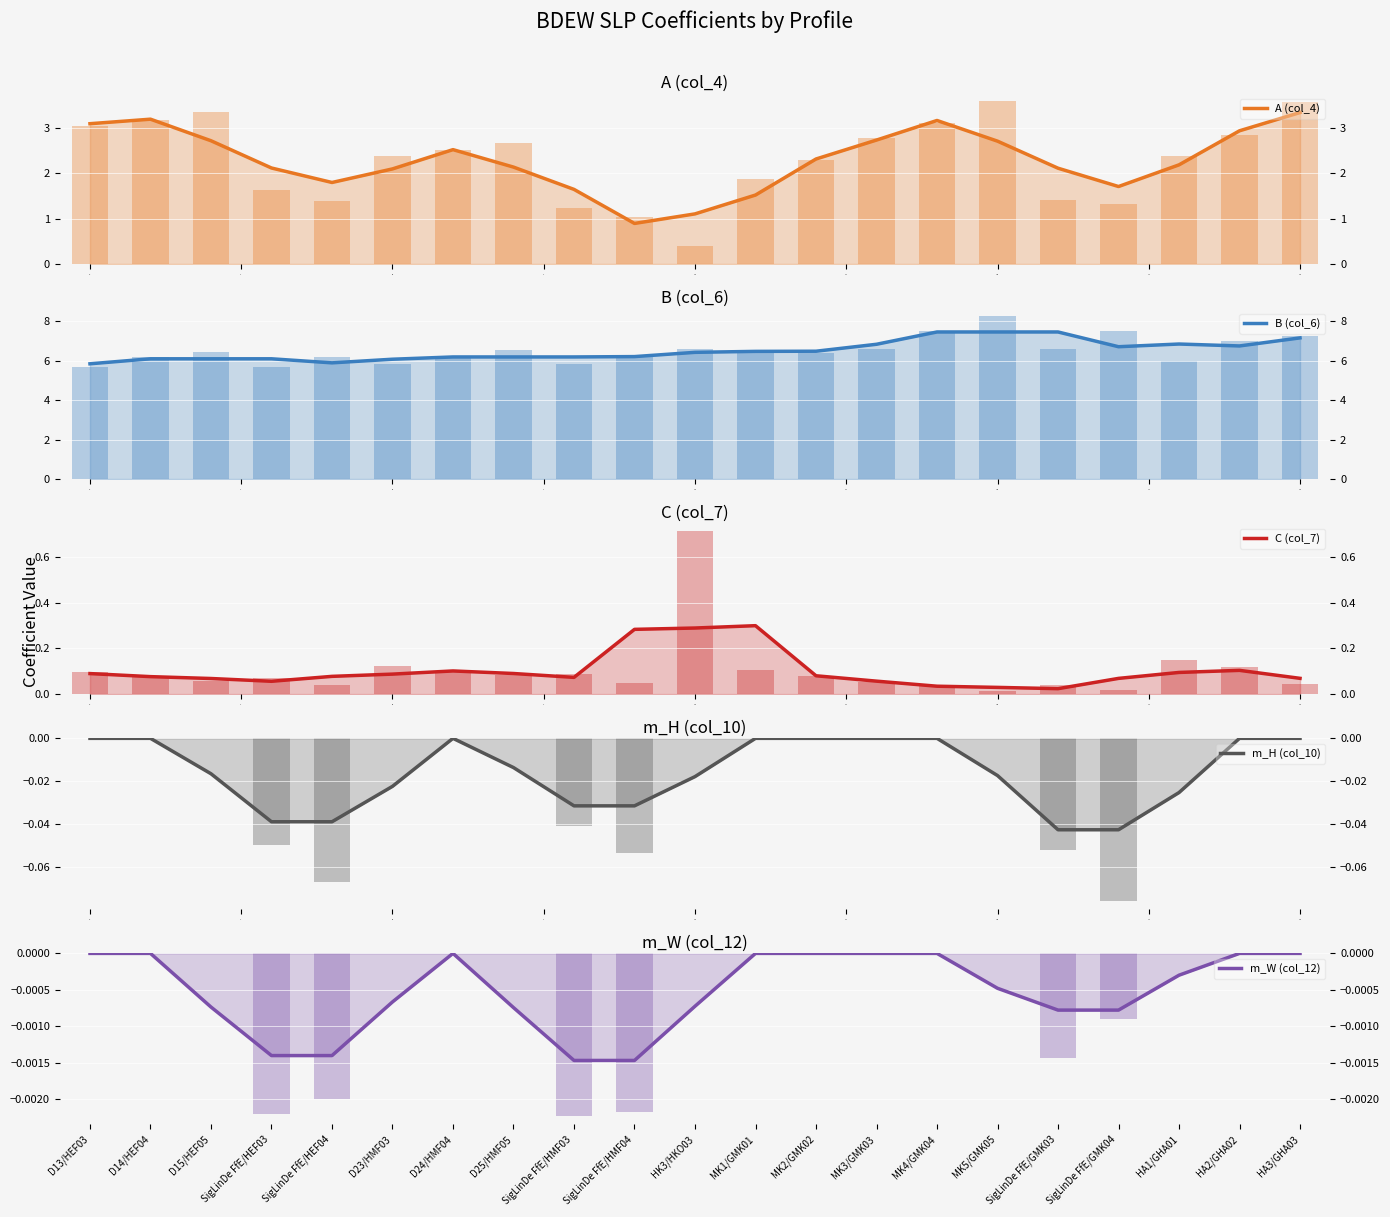

What is the sum of all B (col_6) values?

136.8